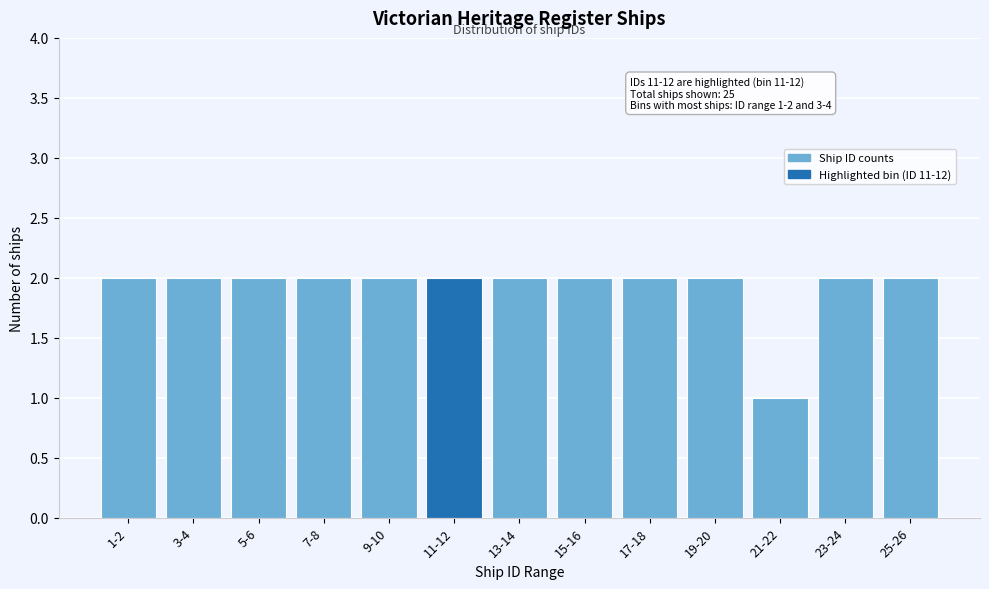

Reading left to right, transcribe all the data shown in this chart.

2	2	2	2	2	2	2	2	2	2	1	2	2